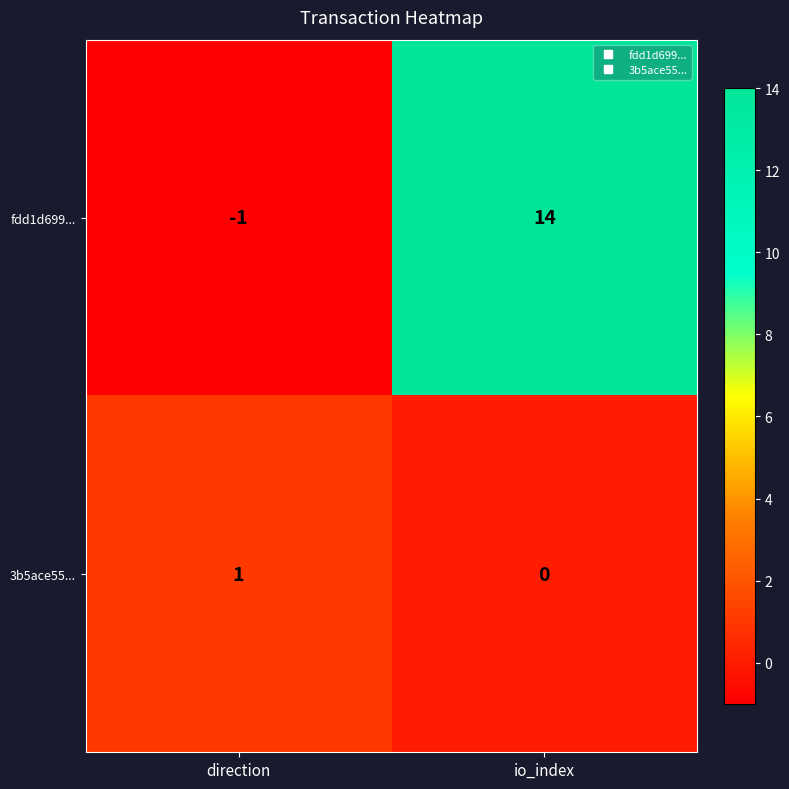

At io_index, list the series in order from largest to smallest.

fdd1d699..., 3b5ace55...